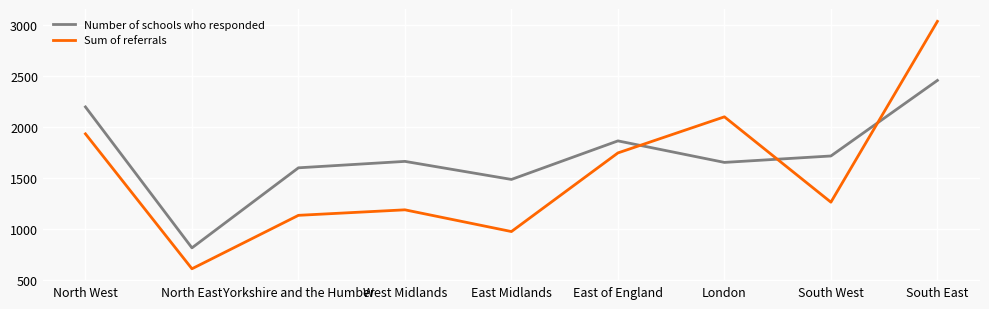

The value of Number of schools who responded at North East is 457. True or false?

False